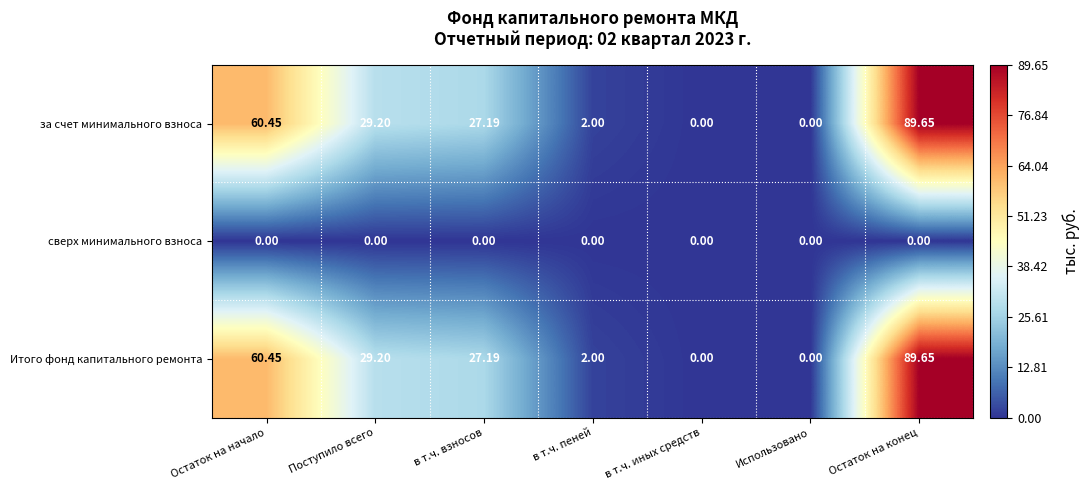

At which category does the chart reach its peak across all series?

Остаток на конец